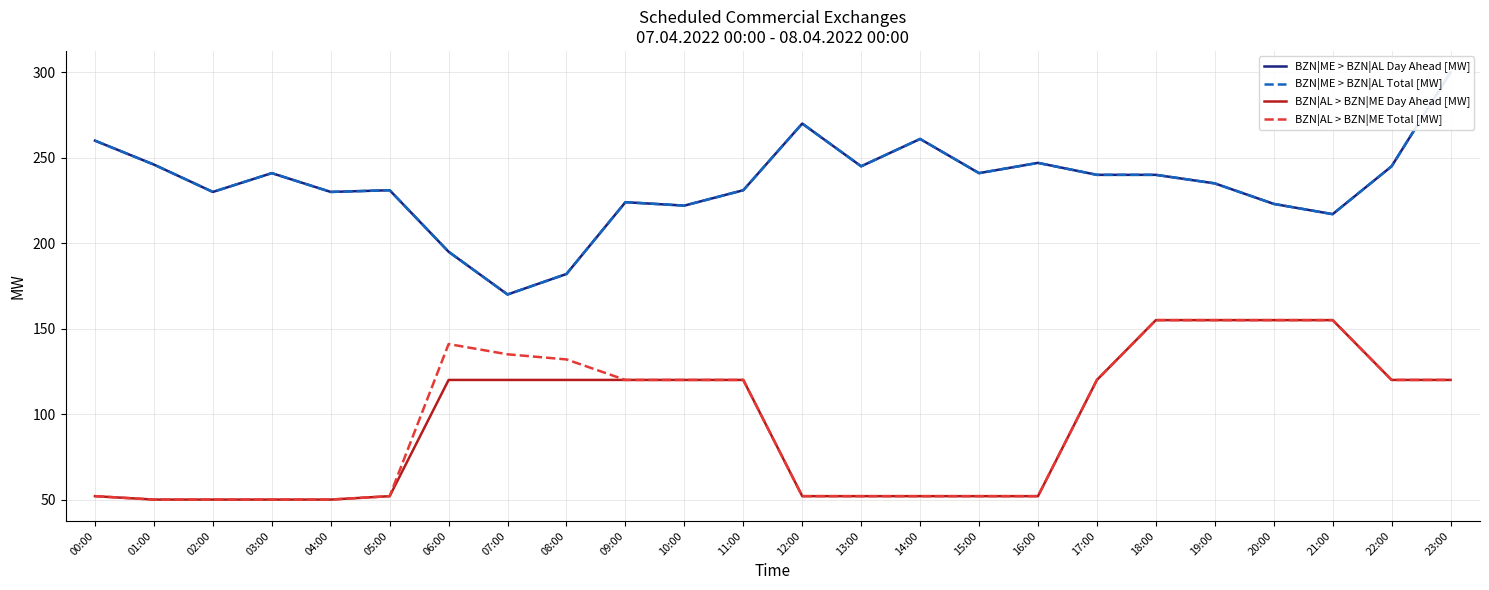

At 12:00, list the series in order from smallest to largest.

BZN|AL > BZN|ME Day Ahead [MW], BZN|AL > BZN|ME Total [MW], BZN|ME > BZN|AL Day Ahead [MW], BZN|ME > BZN|AL Total [MW]